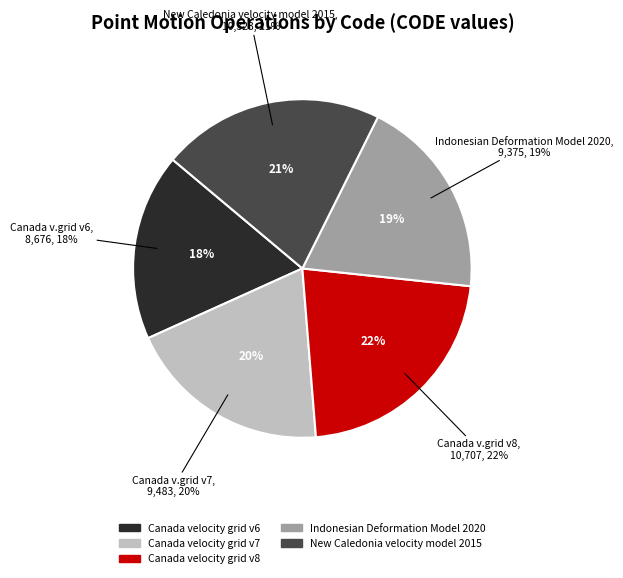

How many slices are in this pie chart?

5